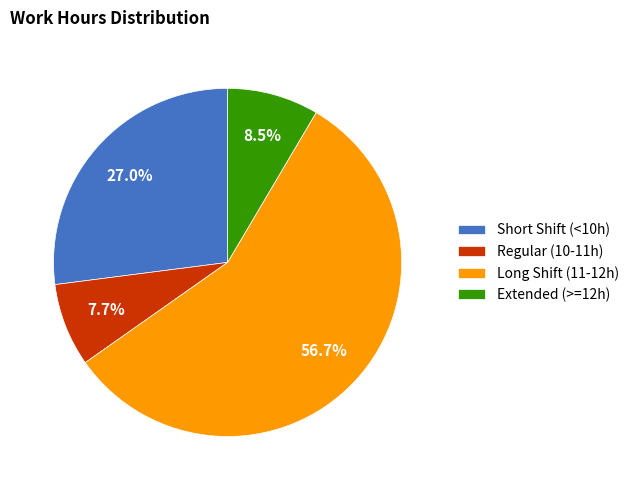

What is the largest slice in the pie chart?

Long Shift (11-12h)